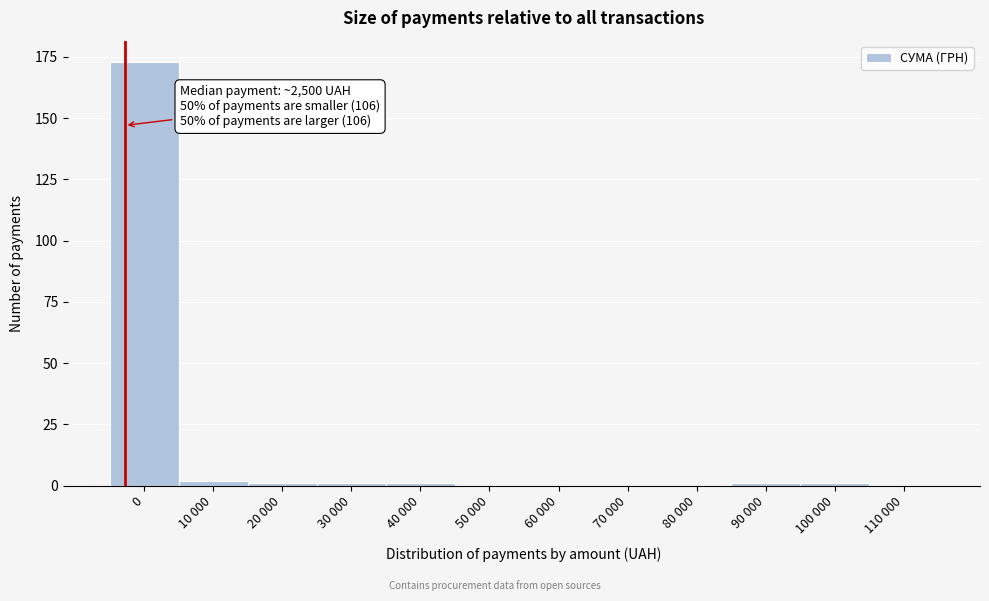

Reading left to right, what are all the values shown in this chart?

0=173	10 000=2	20 000=1	30 000=1	40 000=1	50 000=0	60 000=0	70 000=0	80 000=0	90 000=1	100 000=1	110 000=0